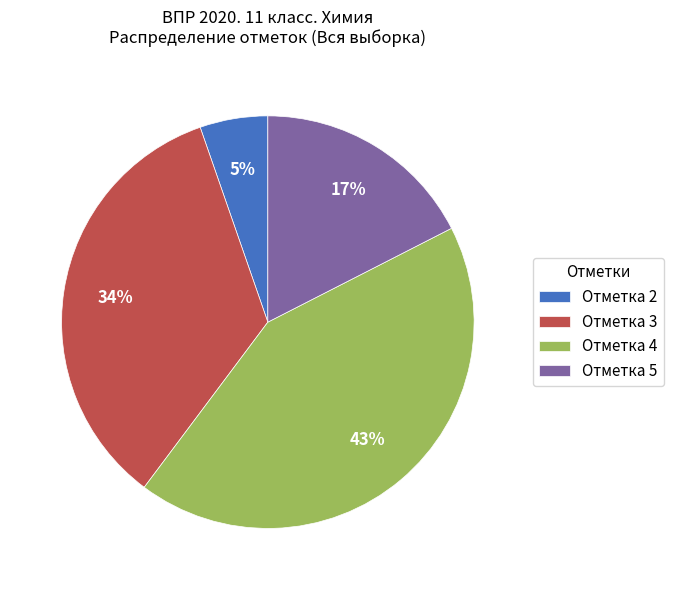

How many slices are in this pie chart?

4